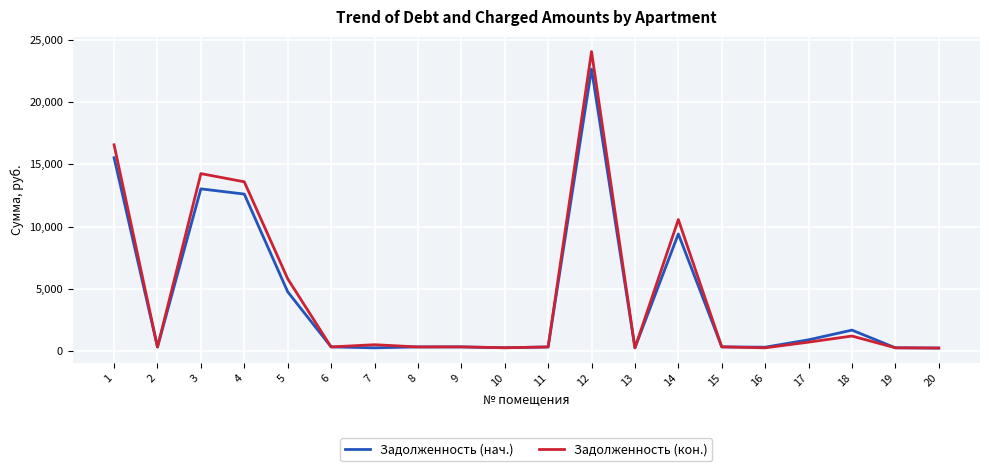

At which category is the sum across all series the highest?

12